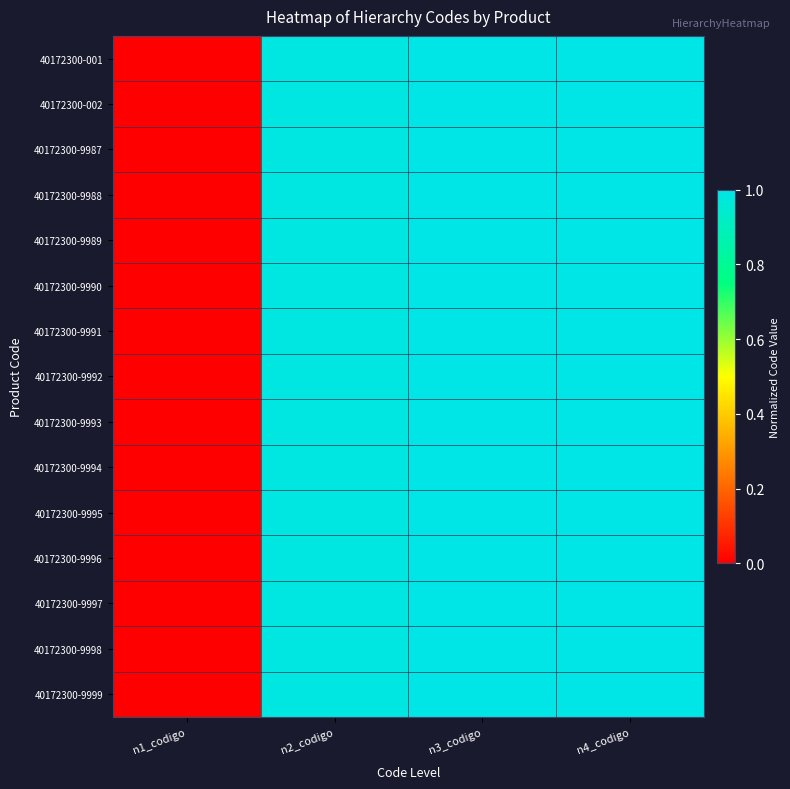

How many categories are shown in the chart?

4